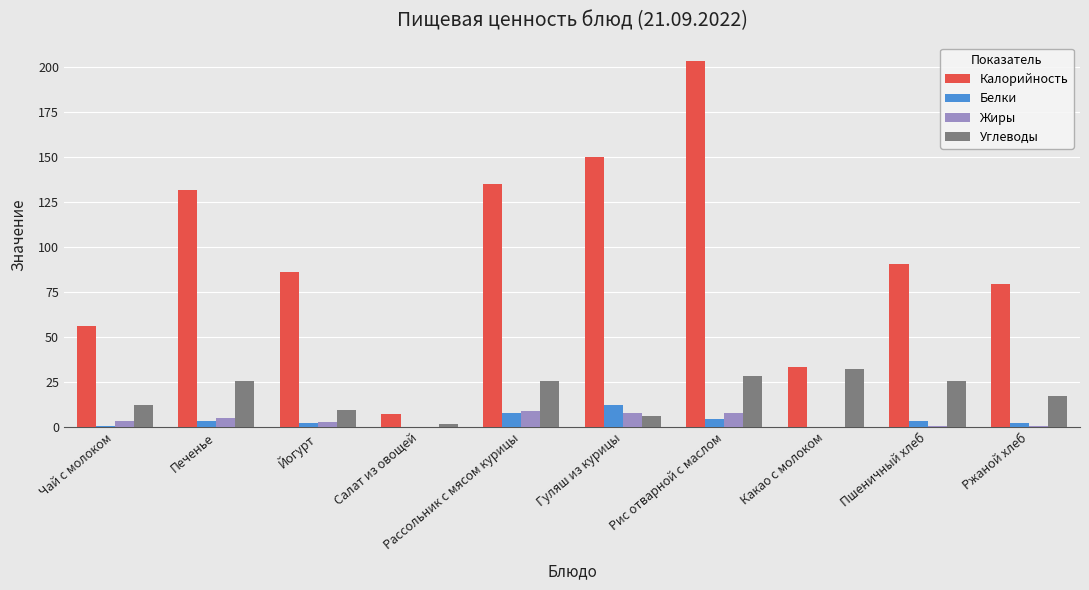

Read the Белки value at Рис отварной с маслом.

4.3